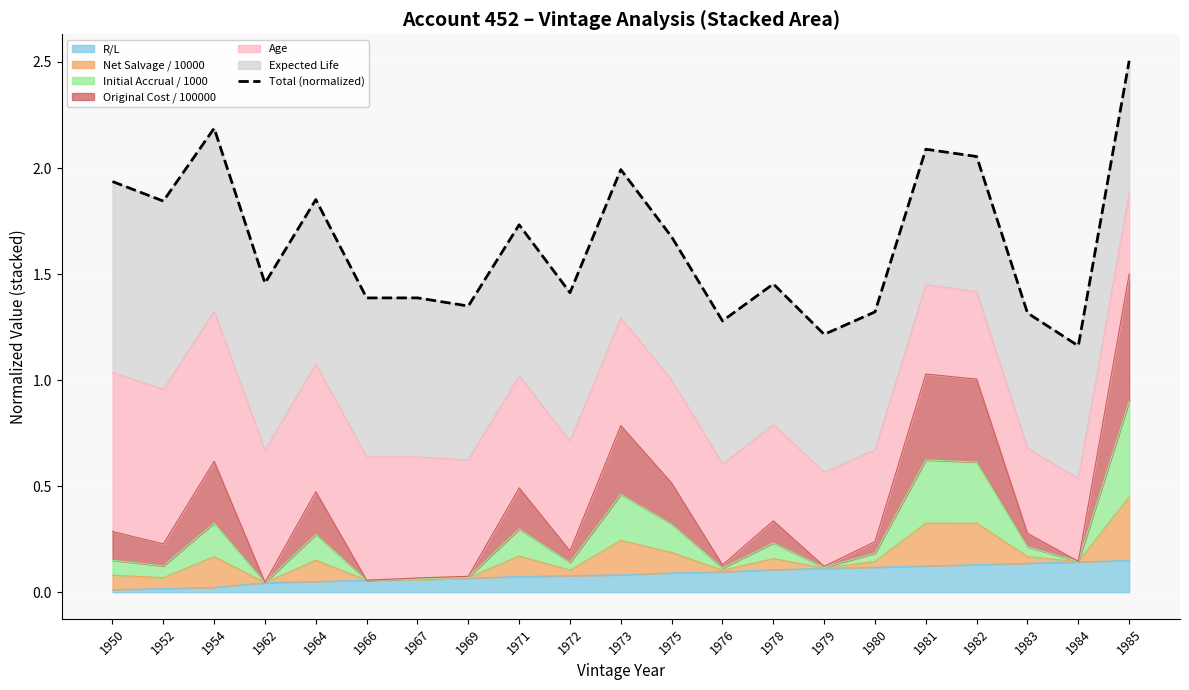

The R/L series shows 0.0 at 1976. True or false?

False